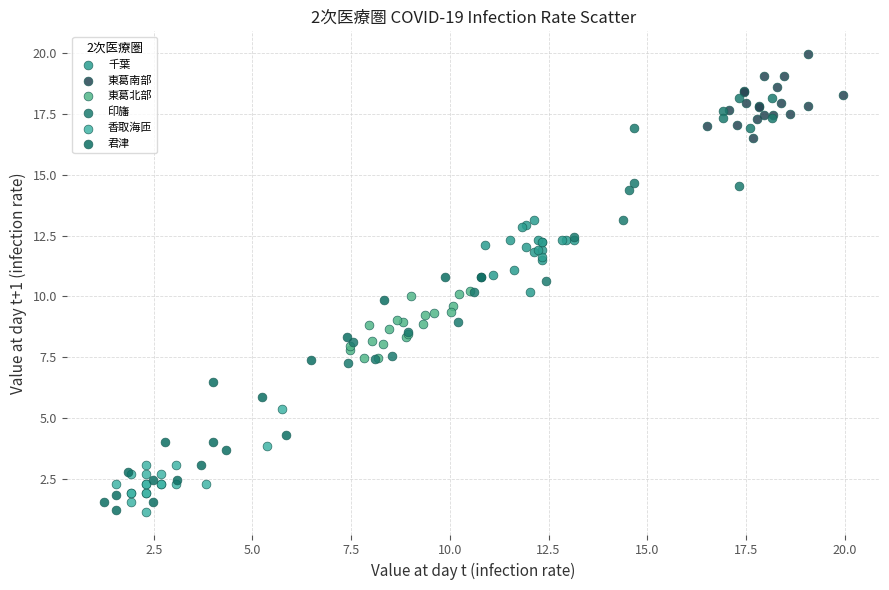

Which series contains the highest Y value?

東葛南部